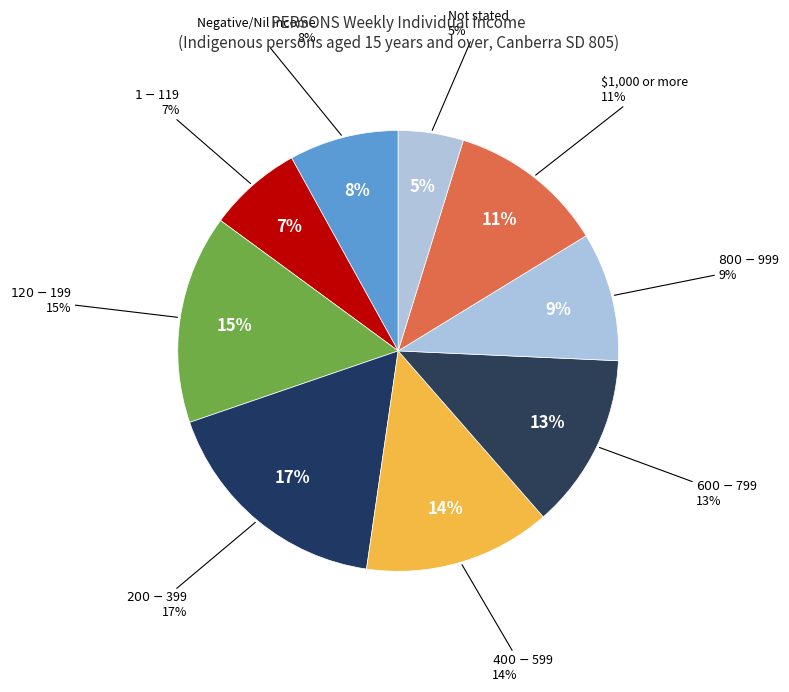

What is the ratio of the value at $400-$599 to the value at Not stated?

2.9